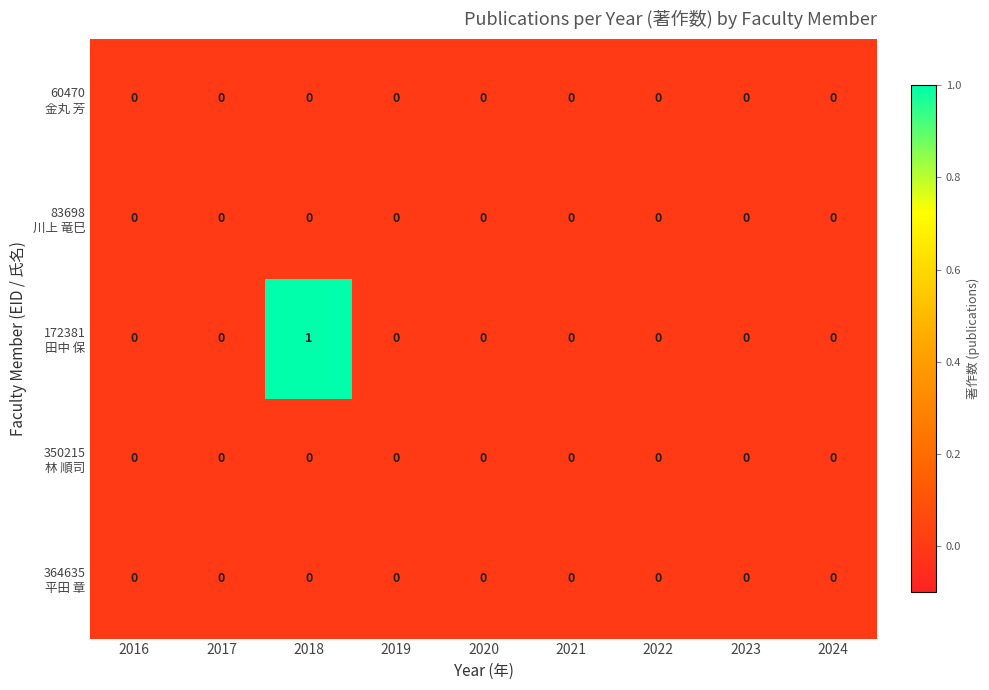

At which category is the sum across all series the highest?

2018